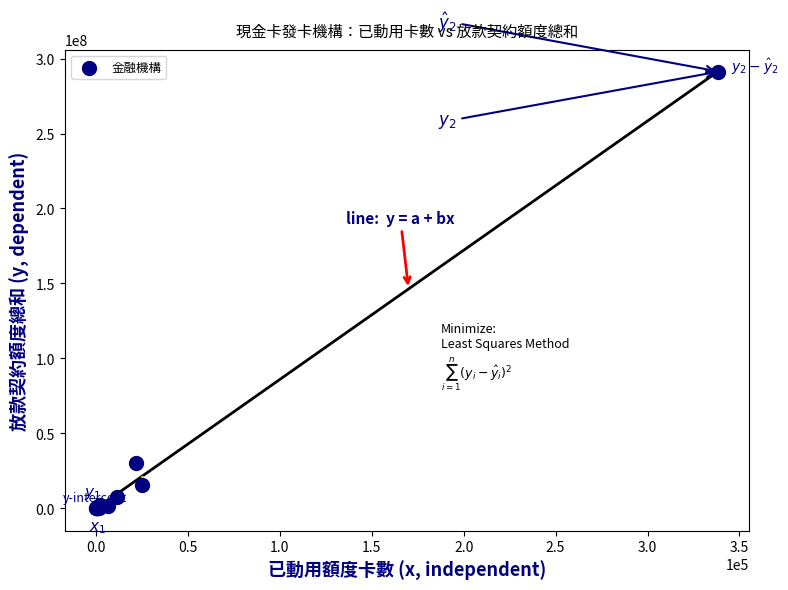

What Y value in the scatter plot is closest to 145617158?

30514870